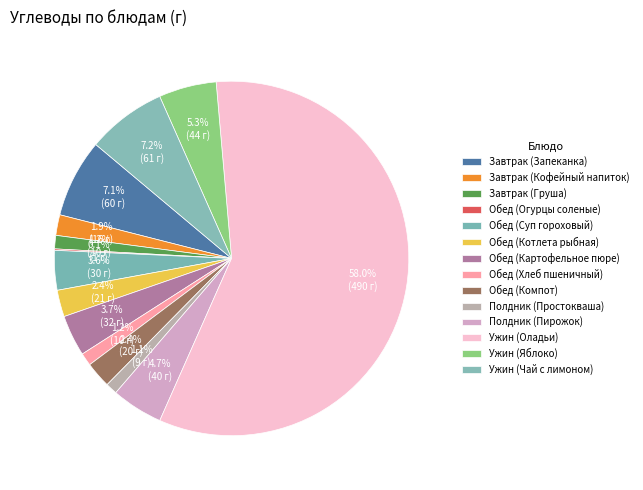

Which has a higher value, Ужин (Оладьи) or Обед (Картофельное пюре)?

Ужин (Оладьи)